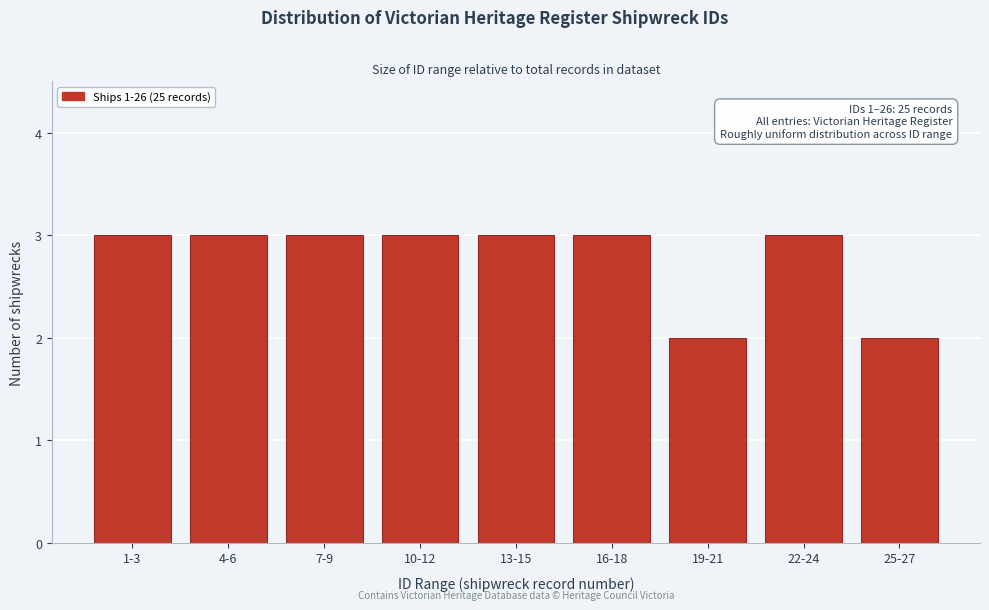

Reading left to right, transcribe all the data shown in this chart.

1-3=3	4-6=3	7-9=3	10-12=3	13-15=3	16-18=3	19-21=2	22-24=3	25-27=2